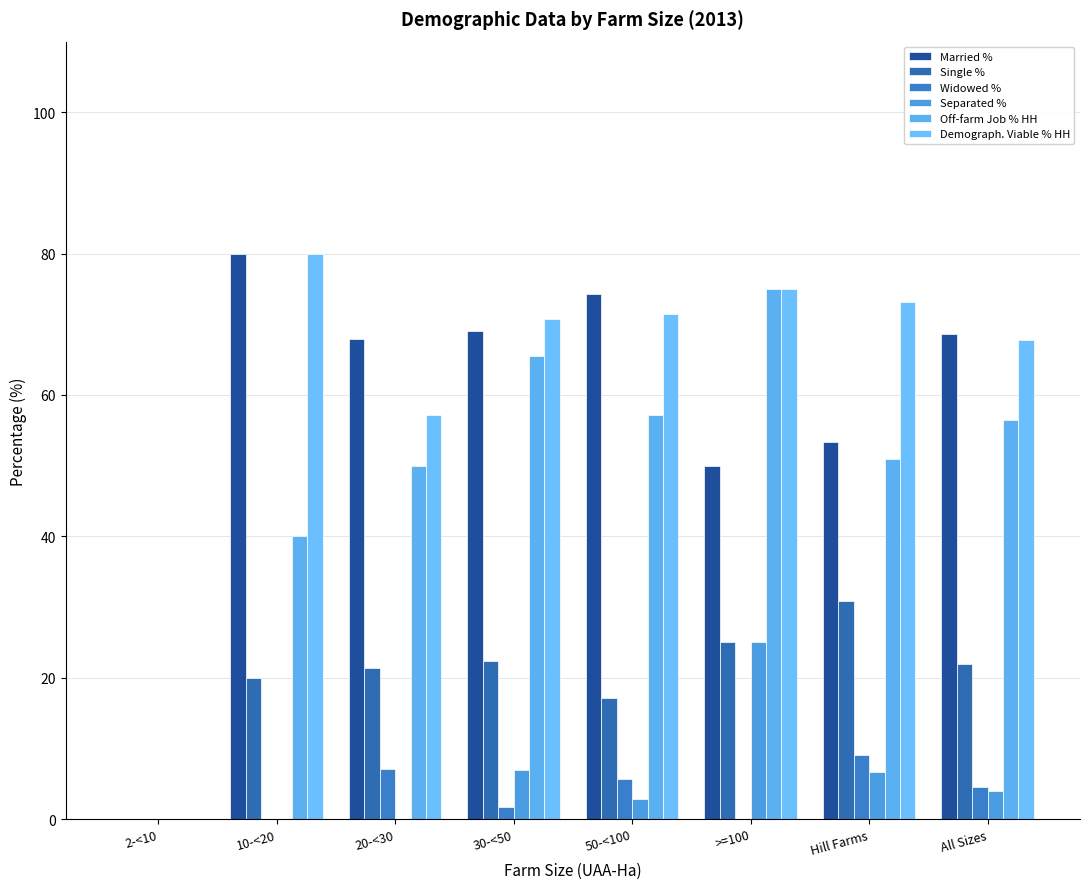

How many categories are shown in the chart?

8